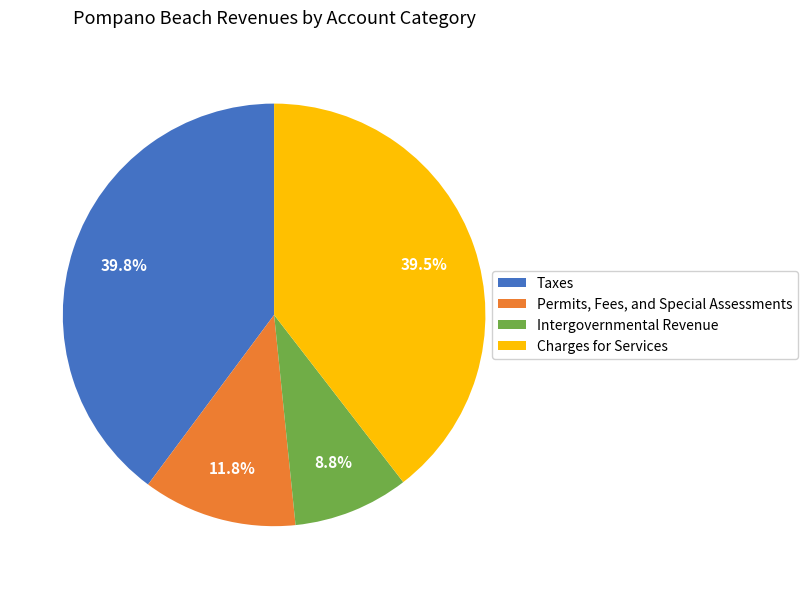

What is the total percentage of Taxes and Charges for Services?

79.4%